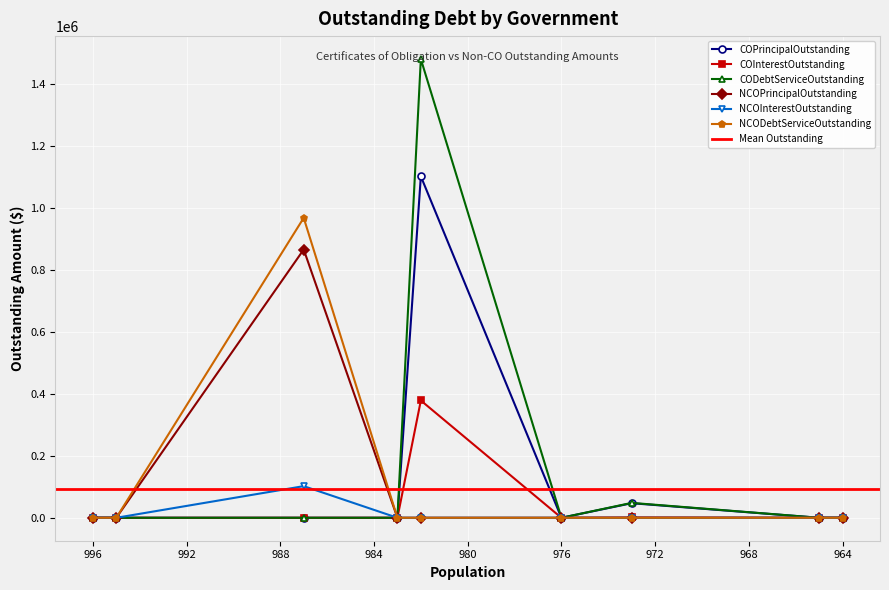

How many series are shown in this chart?

6